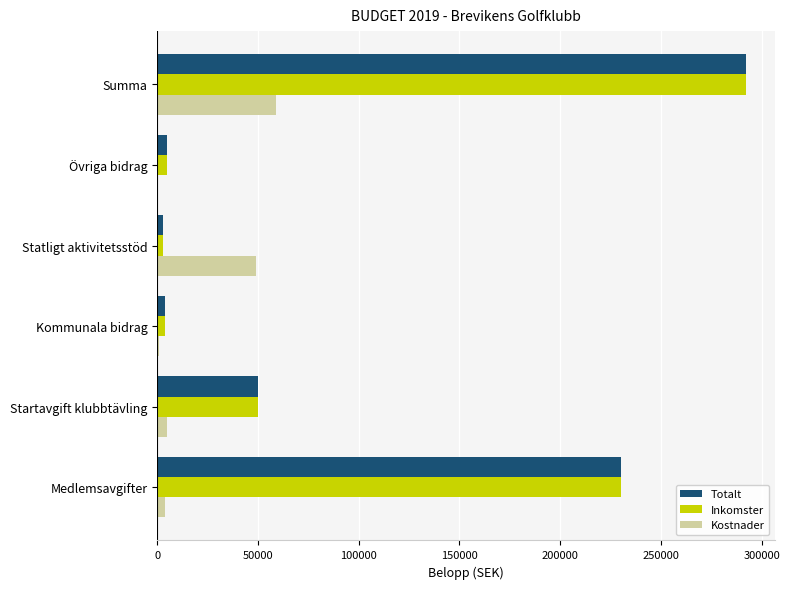

Is the value of Totalt at Statligt aktivitetsstöd greater than the value of Kostnader at Statligt aktivitetsstöd?

No